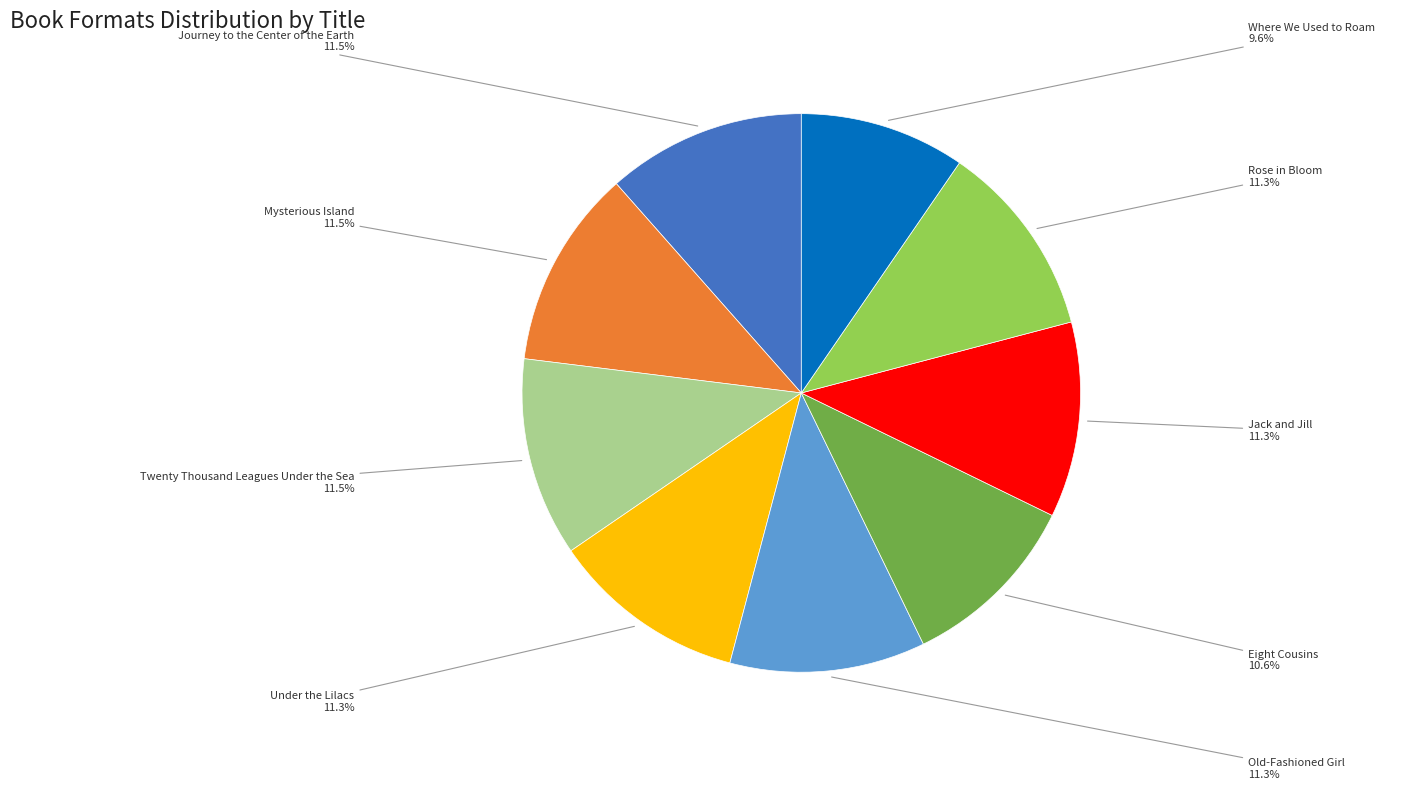

Approximately how many times larger is the value at Rose in Bloom compared to Under the Lilacs?

1.0